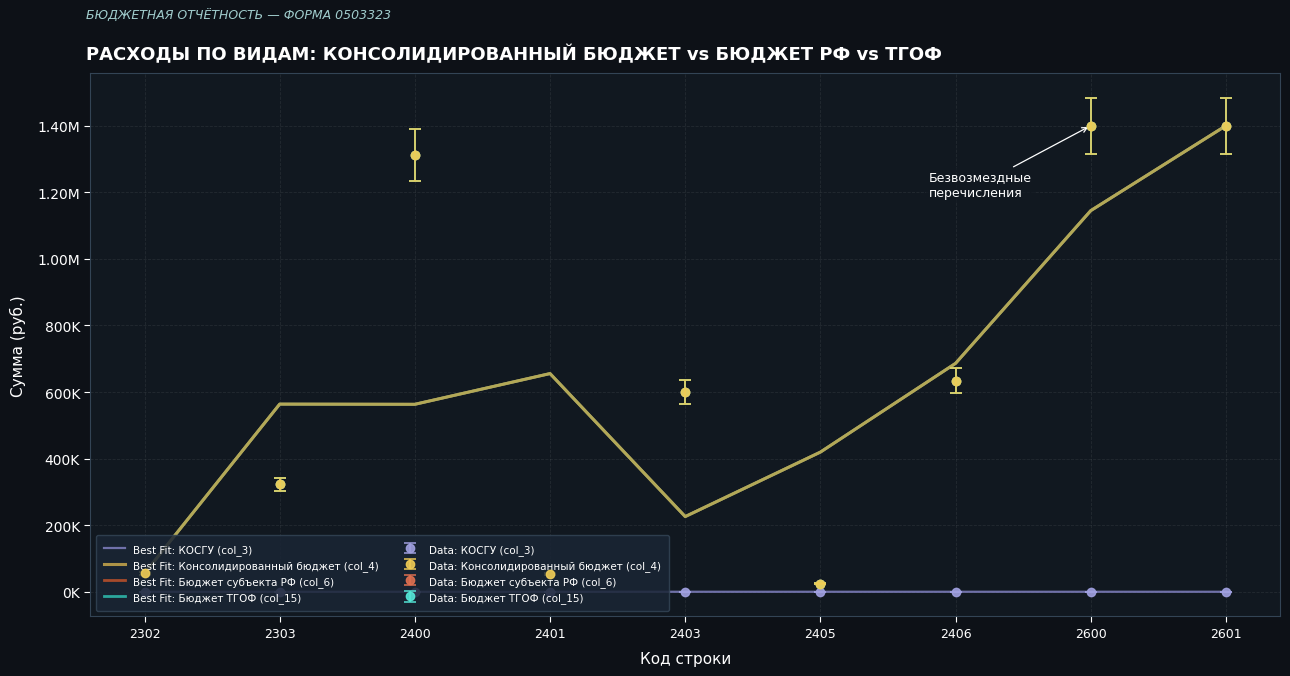

Which series has the largest total across all categories?

Best Fit: Консолидированный бюджет (col_4)